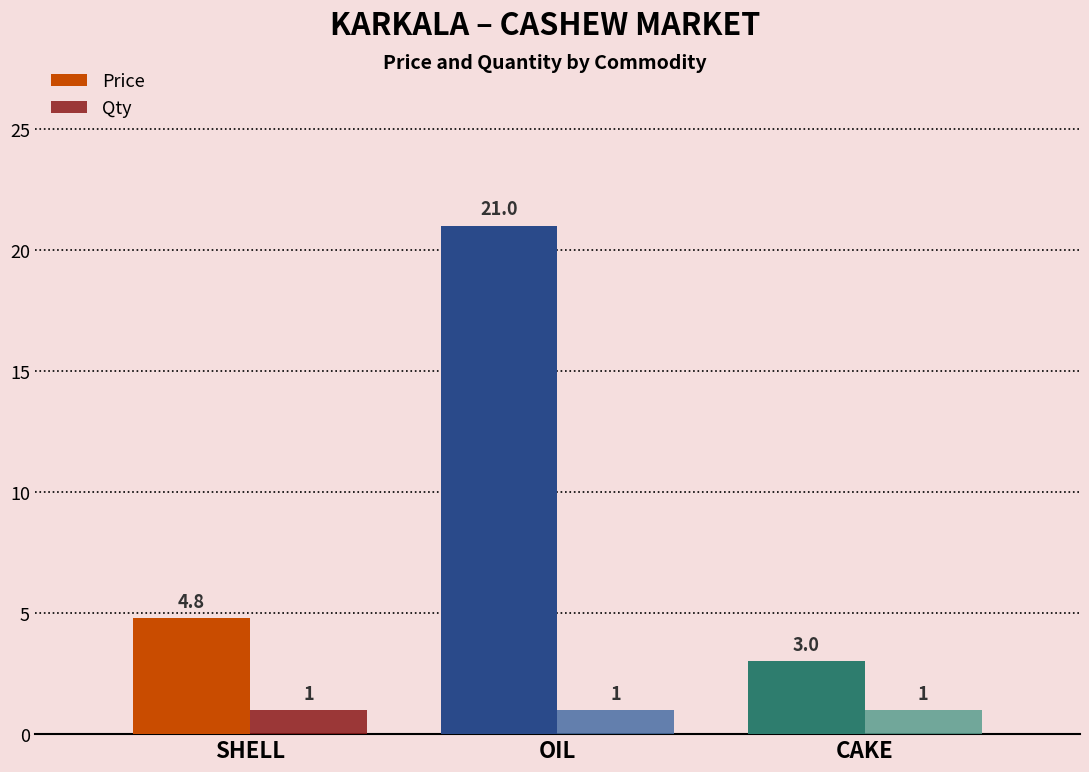

Which series changed the most between SHELL and OIL?

Price